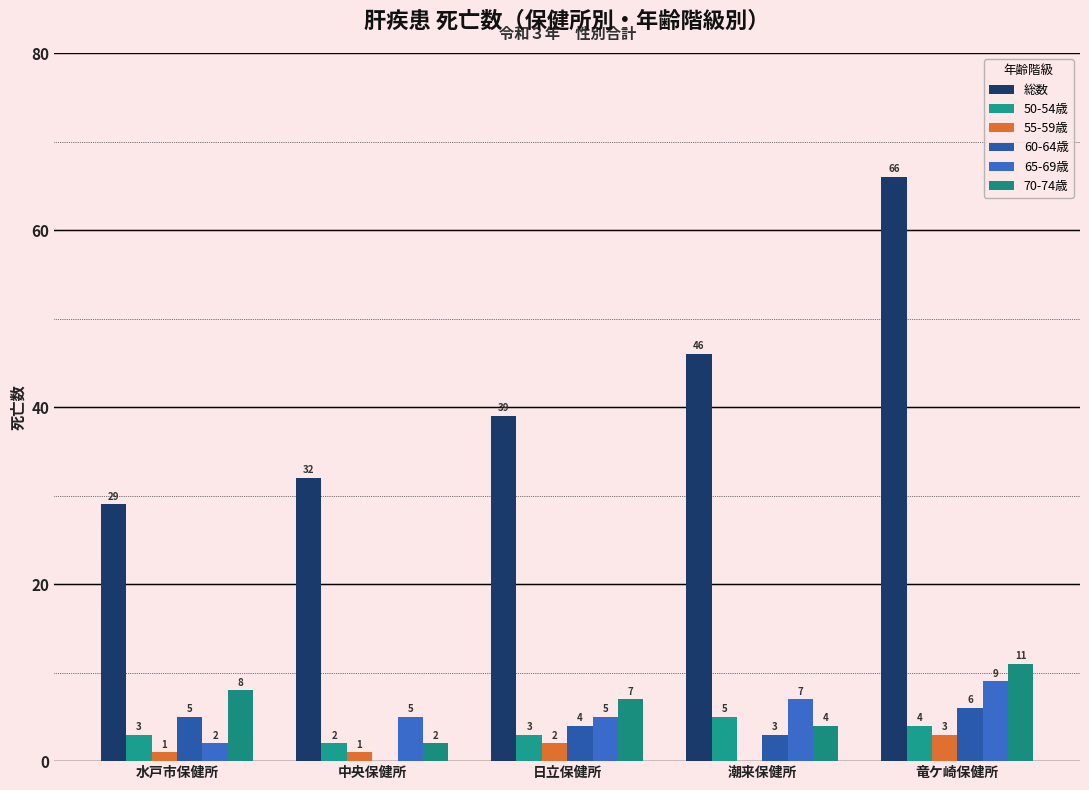

Count the 70-74歳 values in the range 4 to 8.

3